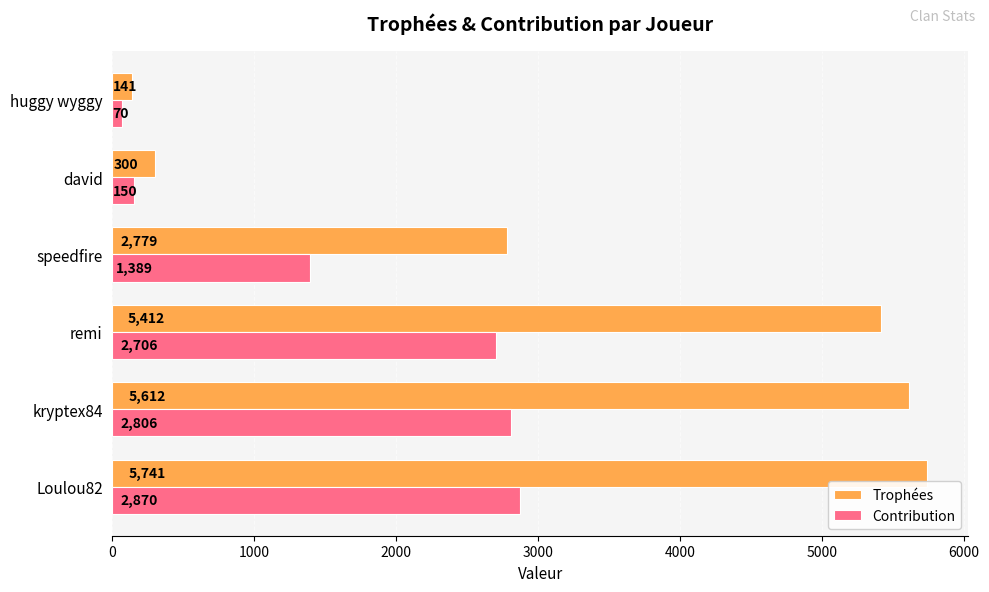

What is the average value of the Trophées series?

3331